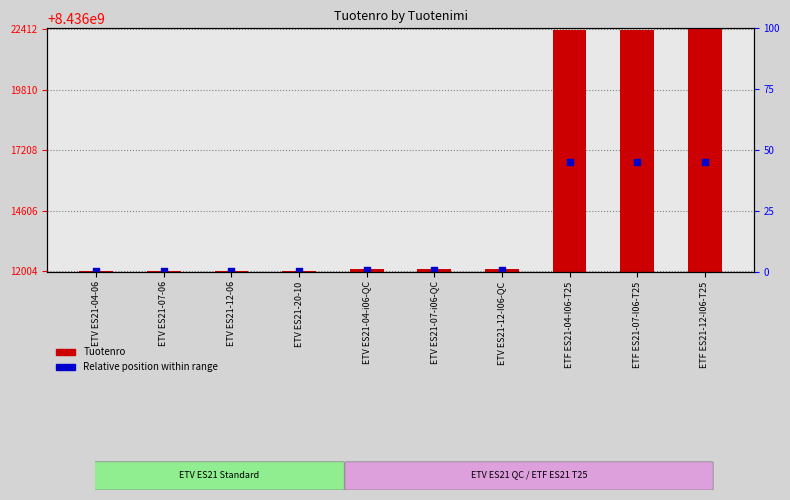

At which category is the sum across all series the highest?

ETF ES21-12-I06-T25